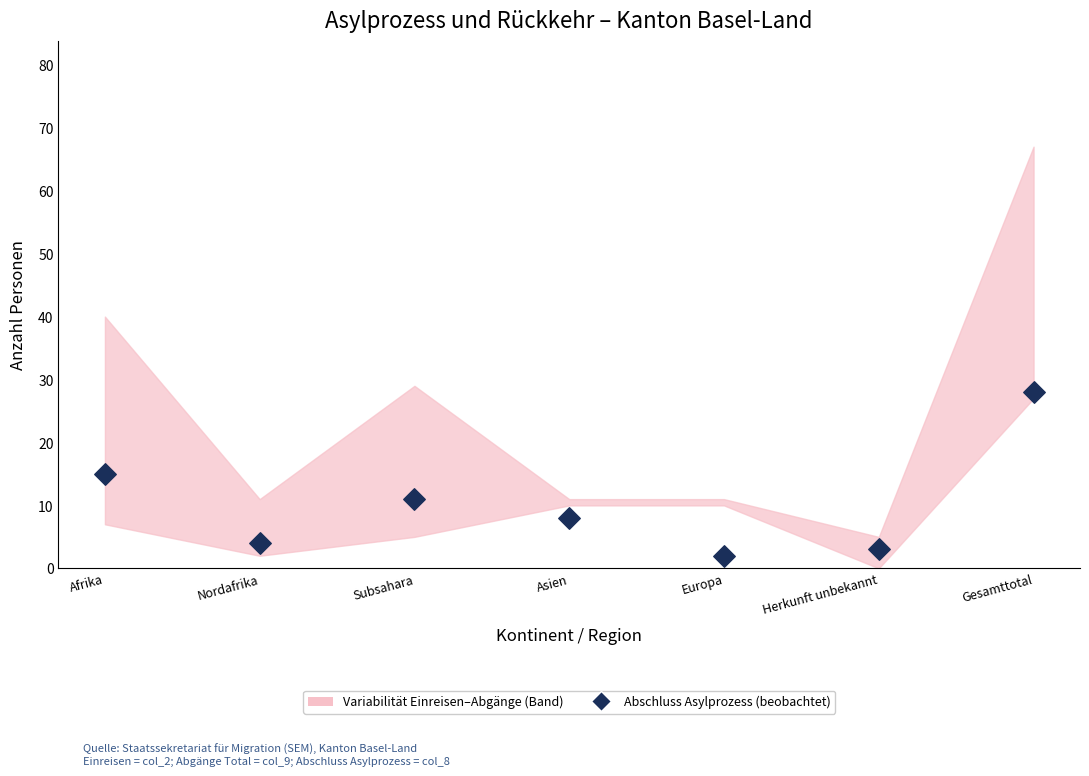

What is the average Y value?

10